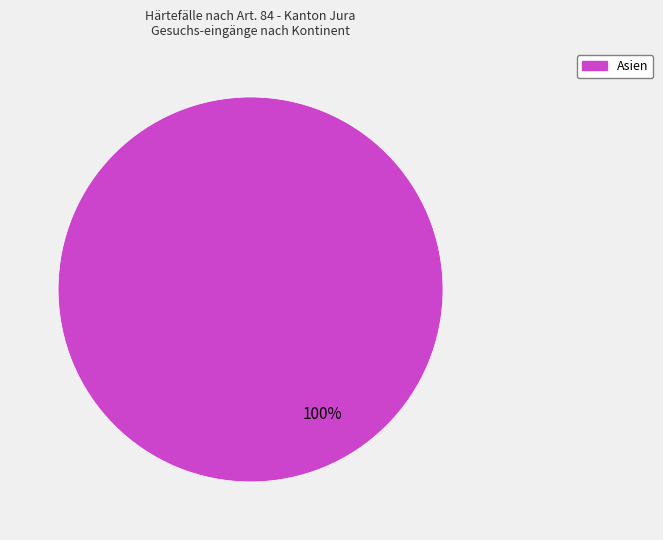

Is there any slice that represents more than half of the pie?

Yes